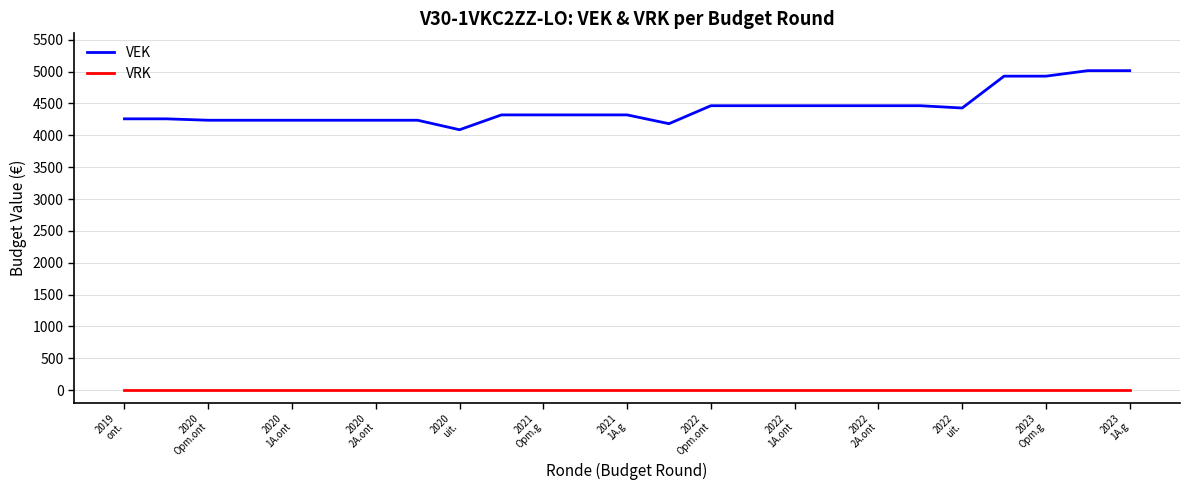

Rank the series by their average value, from highest to lowest.

VEK, VRK